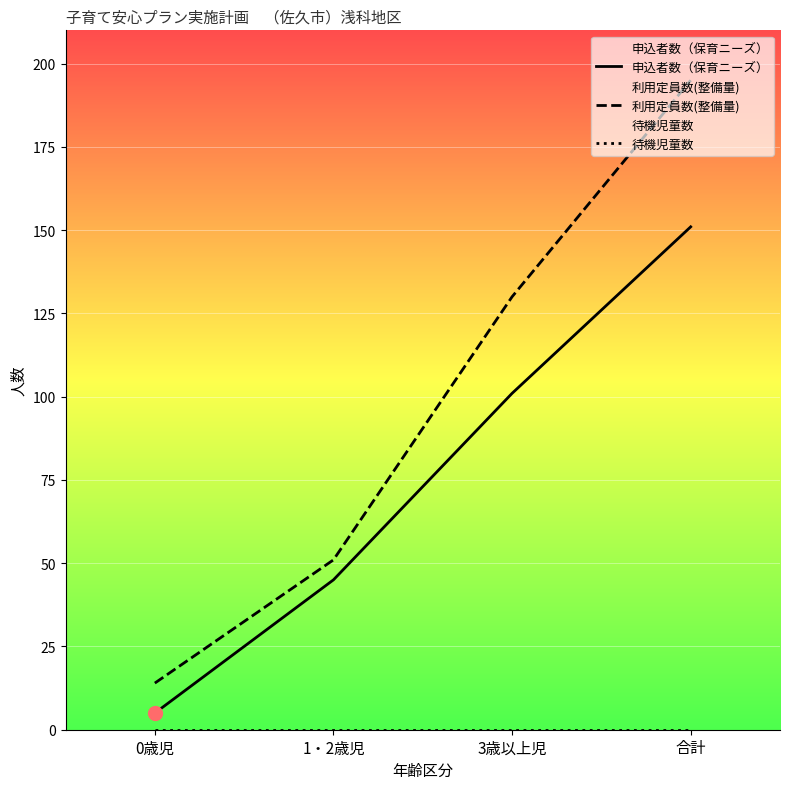

Where does the 申込者数（保育ニーズ） series first go above 101?

合計